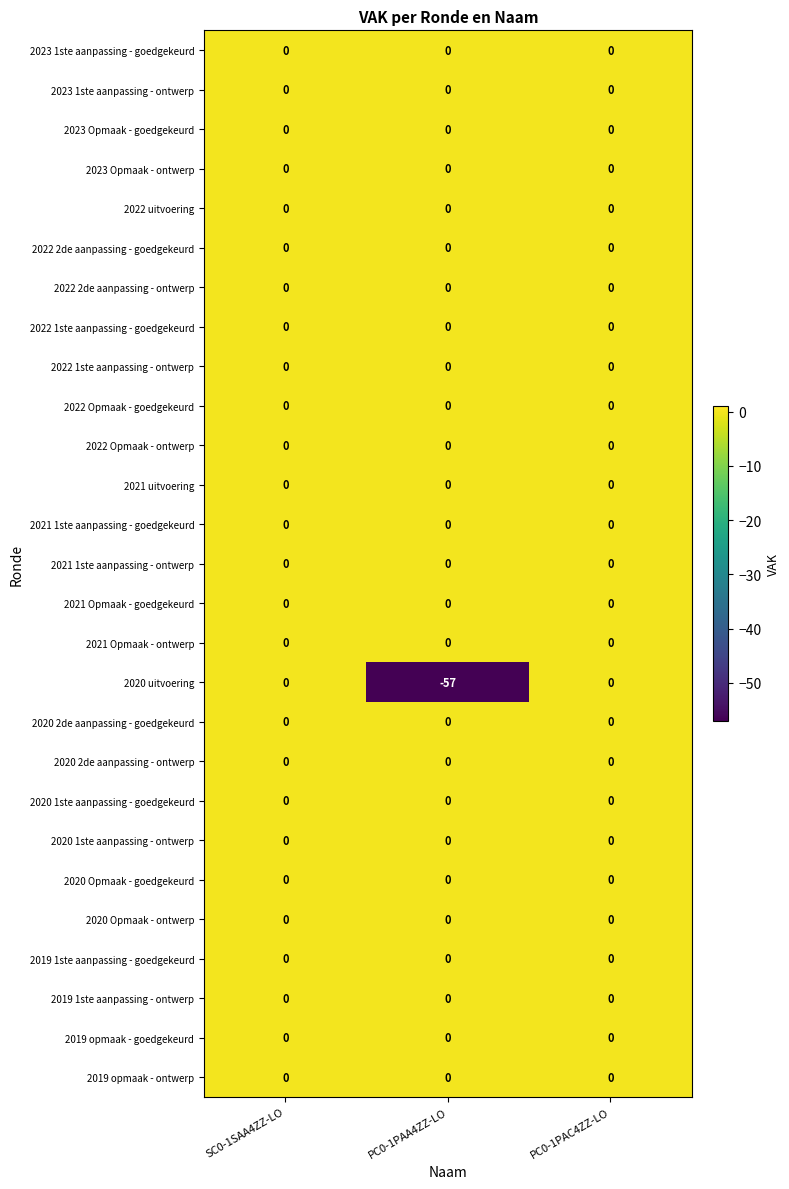

Which series has the widest spread of values?

2020 uitvoering